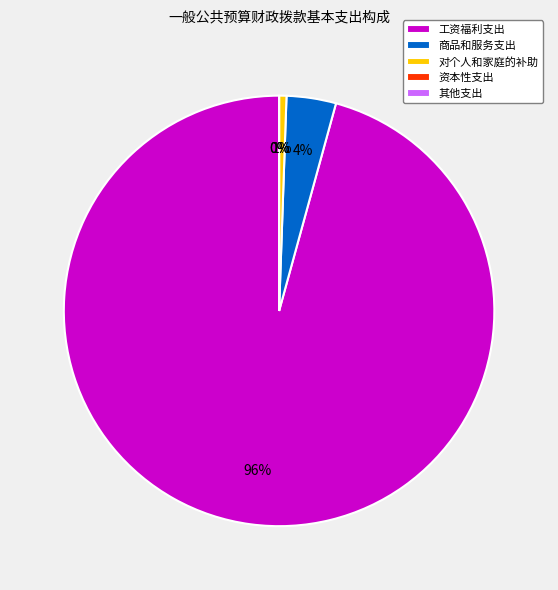

To the nearest percent, what is the average slice percentage?

20%